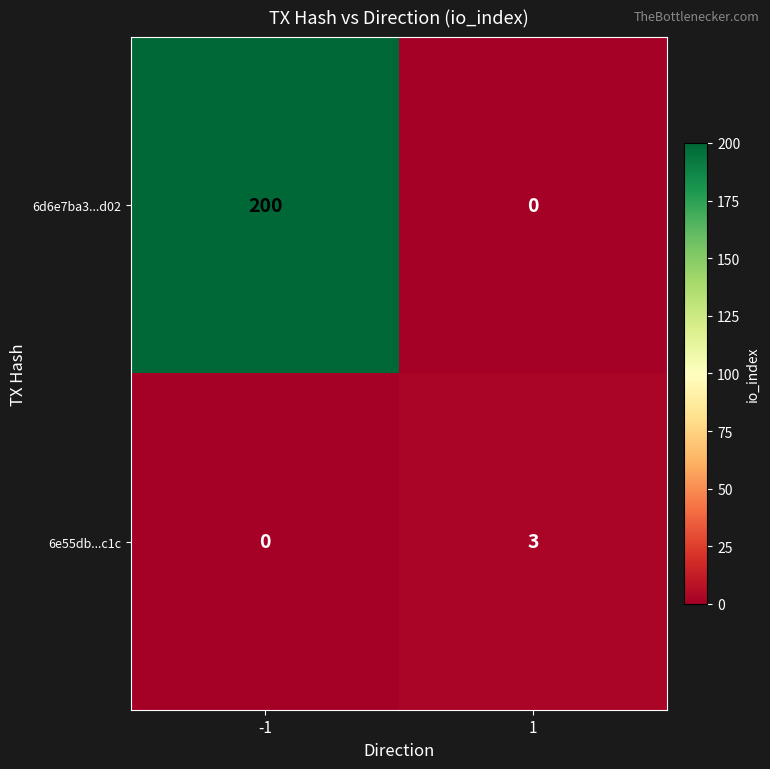

The value of 6d6e7ba3...d02 at -1 is 200. True or false?

True